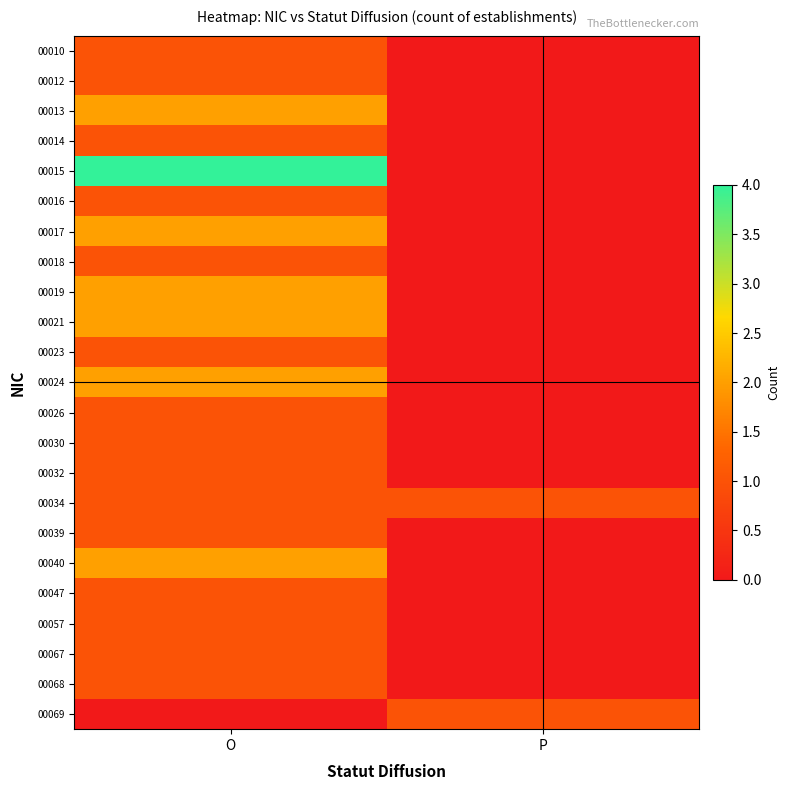

Reading right to left, extract all data points from this chart.

00010: P=0	O=1
00012: P=0	O=1
00013: P=0	O=2
00014: P=0	O=1
00015: P=0	O=4
00016: P=0	O=1
00017: P=0	O=2
00018: P=0	O=1
00019: P=0	O=2
00021: P=0	O=2
00023: P=0	O=1
00024: P=0	O=2
00026: P=0	O=1
00030: P=0	O=1
00032: P=0	O=1
00034: P=1	O=1
00039: P=0	O=1
00040: P=0	O=2
00047: P=0	O=1
00057: P=0	O=1
00067: P=0	O=1
00068: P=0	O=1
00069: P=1	O=0